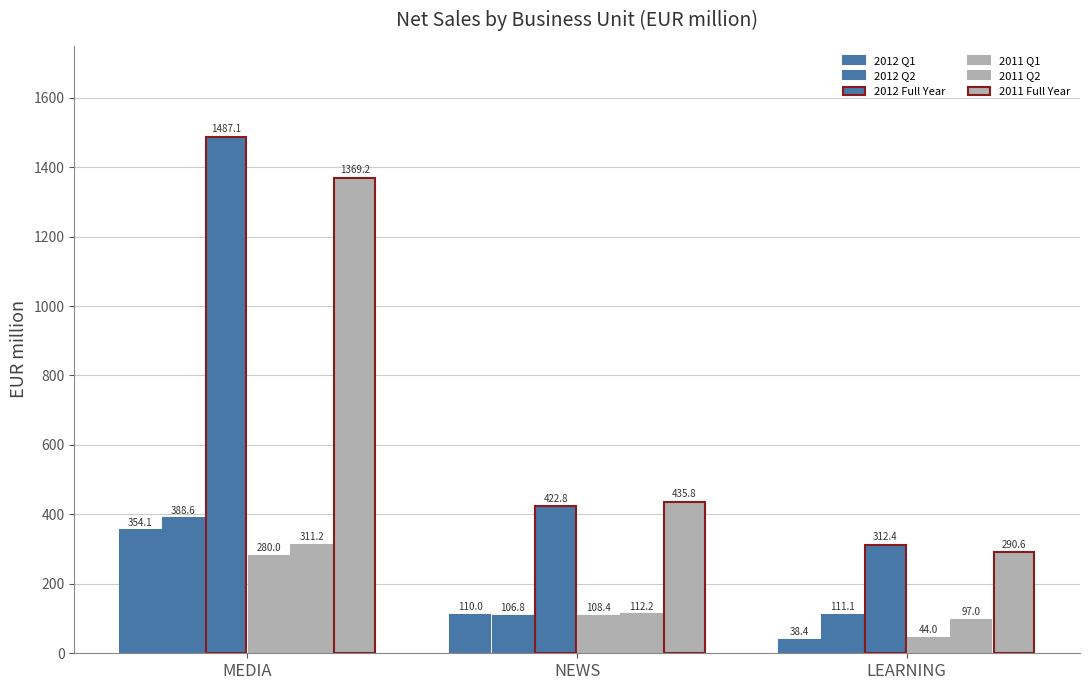

Which has a higher value, NEWS or MEDIA?

MEDIA